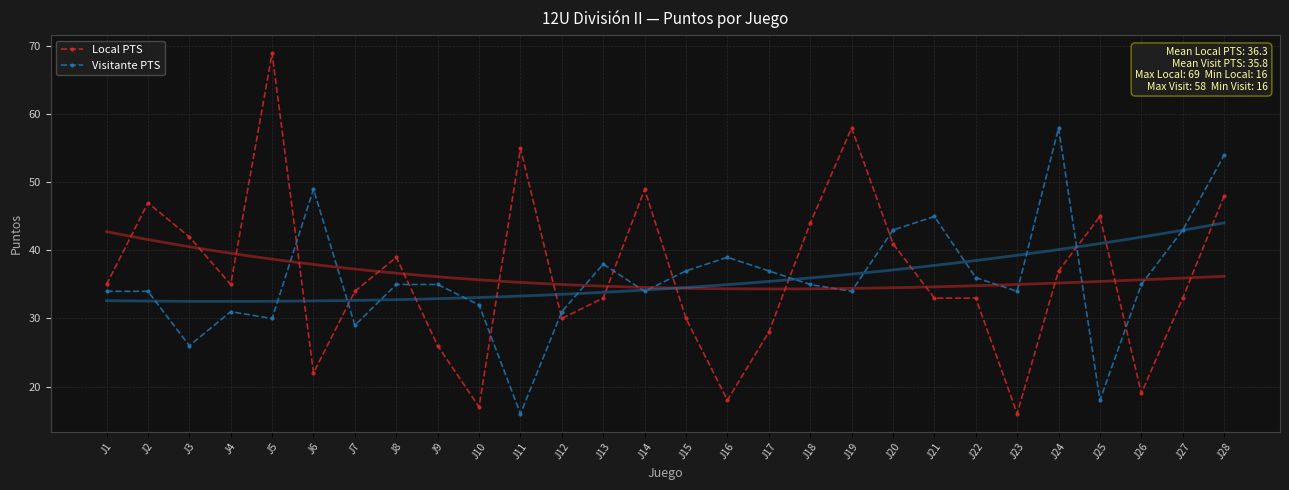

Reading left to right, extract all data points from this chart.

Local PTS: 35	47	42	35	69	22	34	39	26	17	55	30	33	49	30	18	28	44	58	41	33	33	16	37	45	19	33	48
Visitante PTS: 34	34	26	31	30	49	29	35	35	32	16	31	38	34	37	39	37	35	34	43	45	36	34	58	18	35	43	54